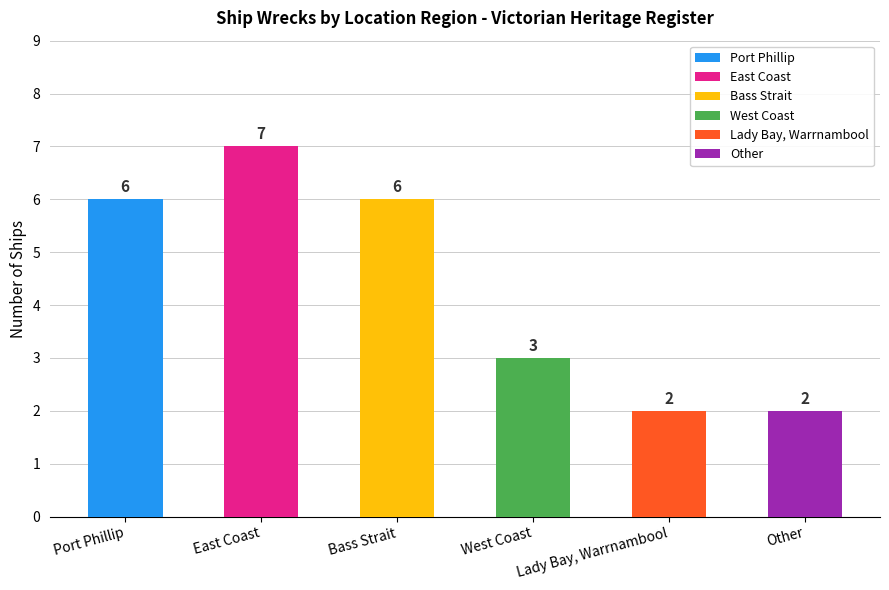

At which category does the chart reach its peak across all series?

East Coast